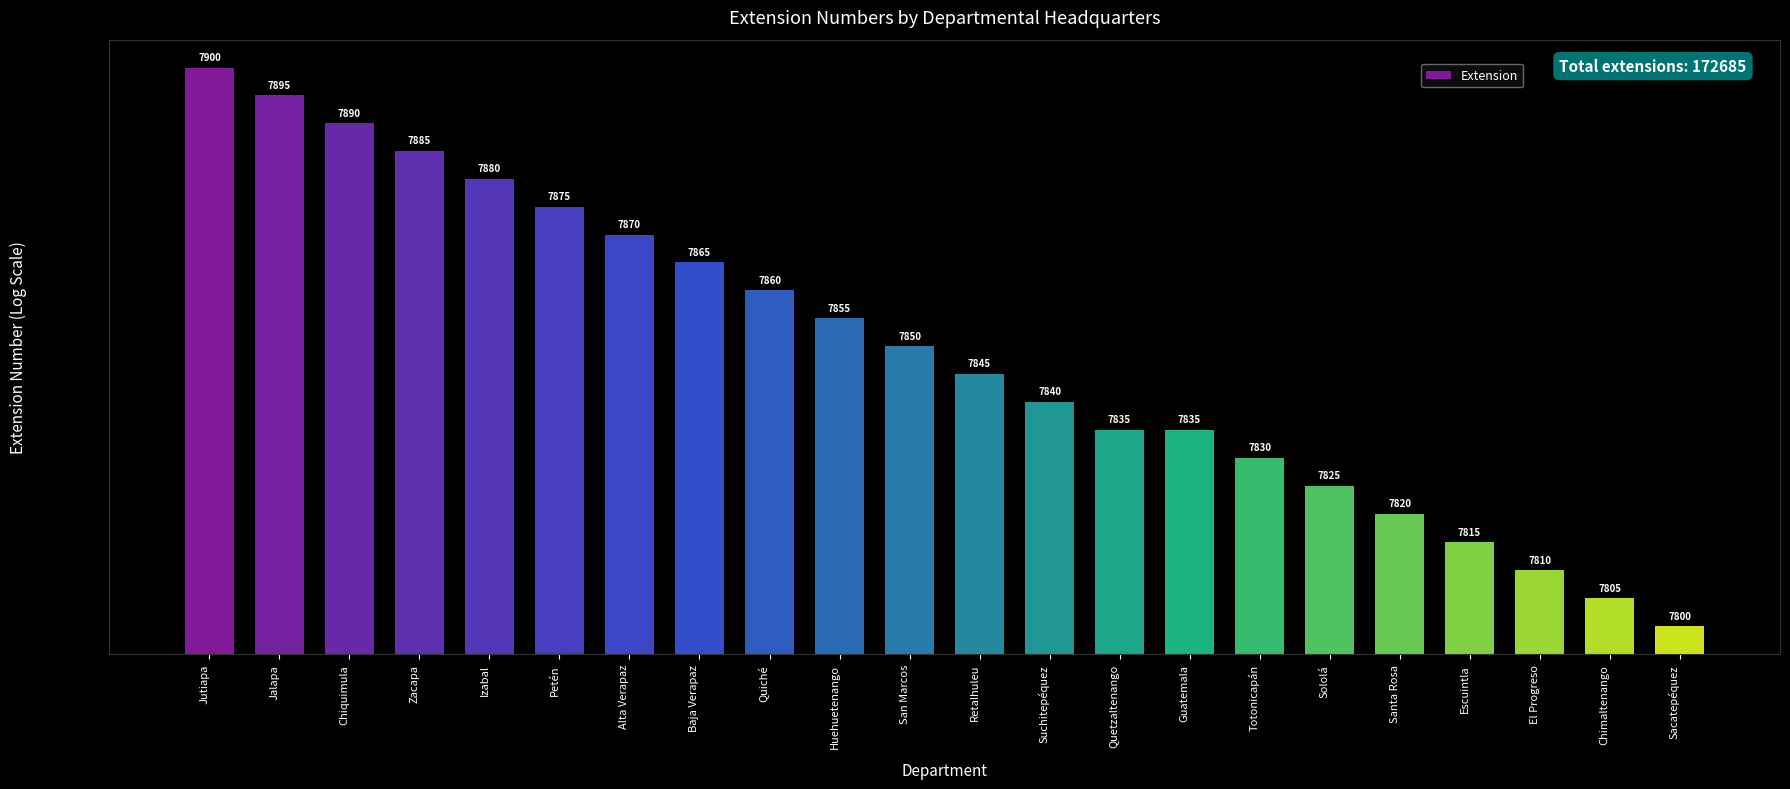

The chart shows a value of 7815 at Escuintla. True or false?

True